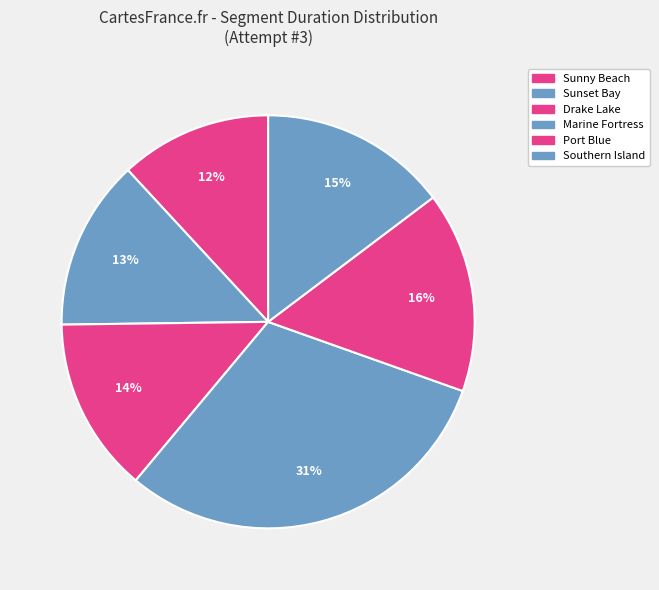

How many slices are in this pie chart?

6